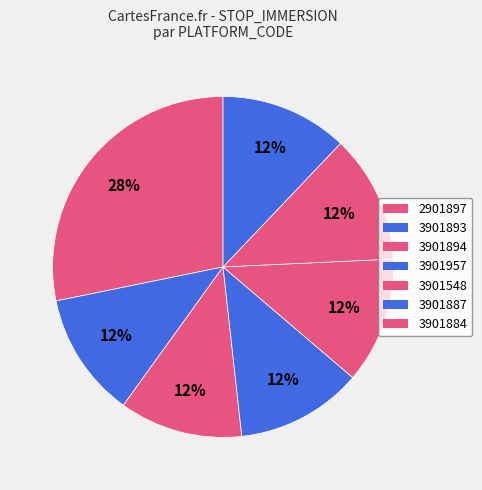

How many slices are in this pie chart?

7